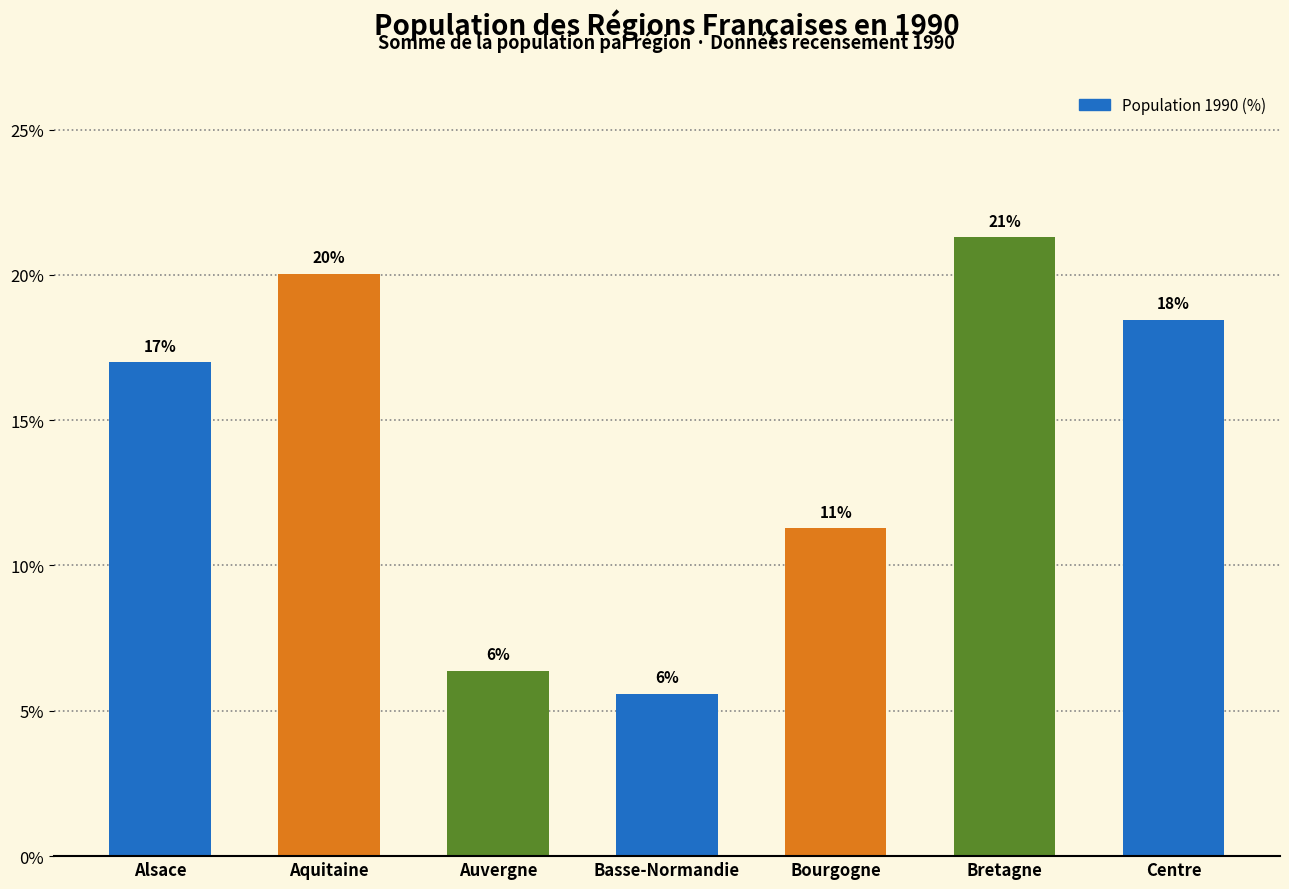

How many bars are there in total?

7